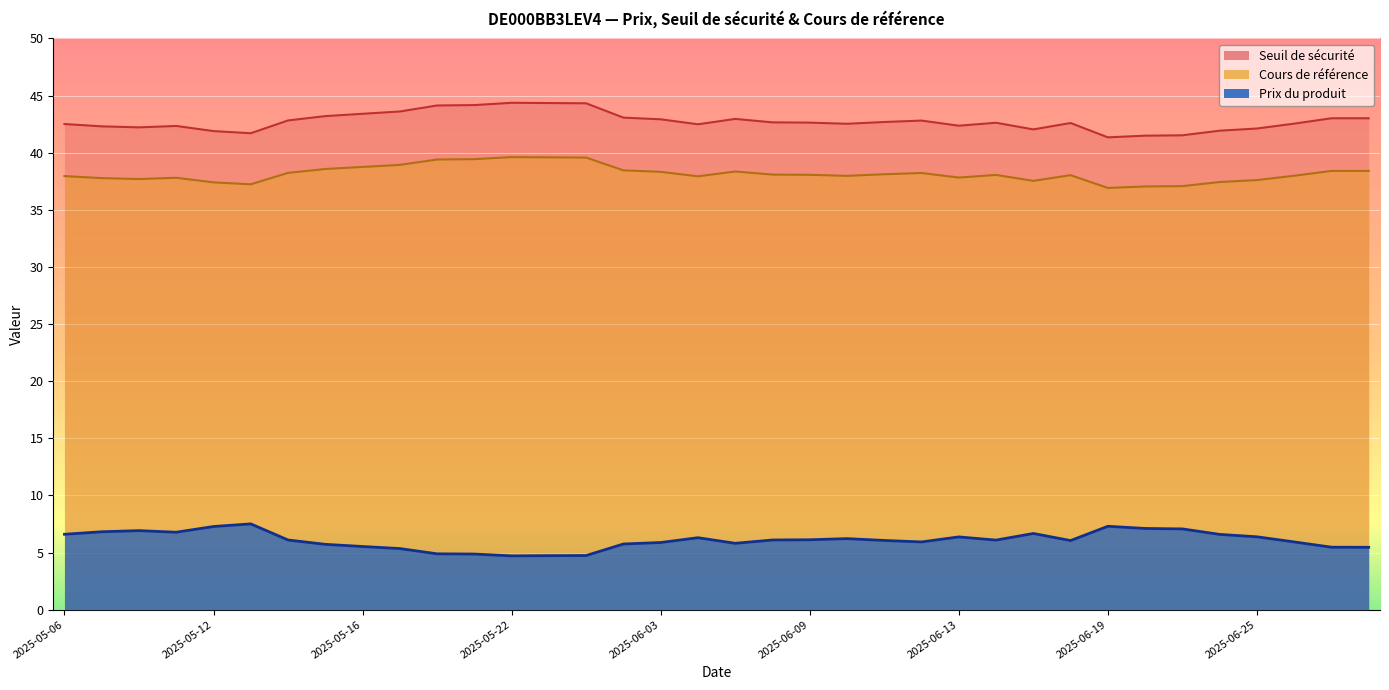

True or false: Cours de référence and Prix du produit intersect in this chart.

False